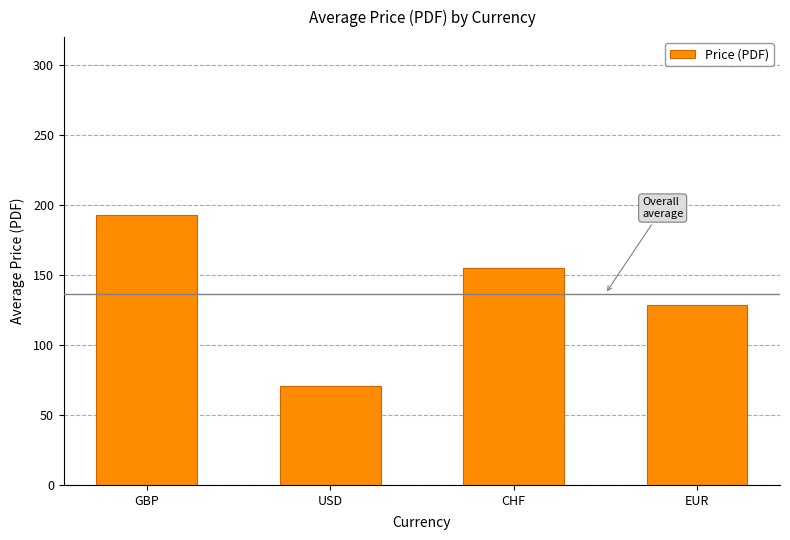

Rank the categories by value from lowest to highest.

USD, EUR, CHF, GBP